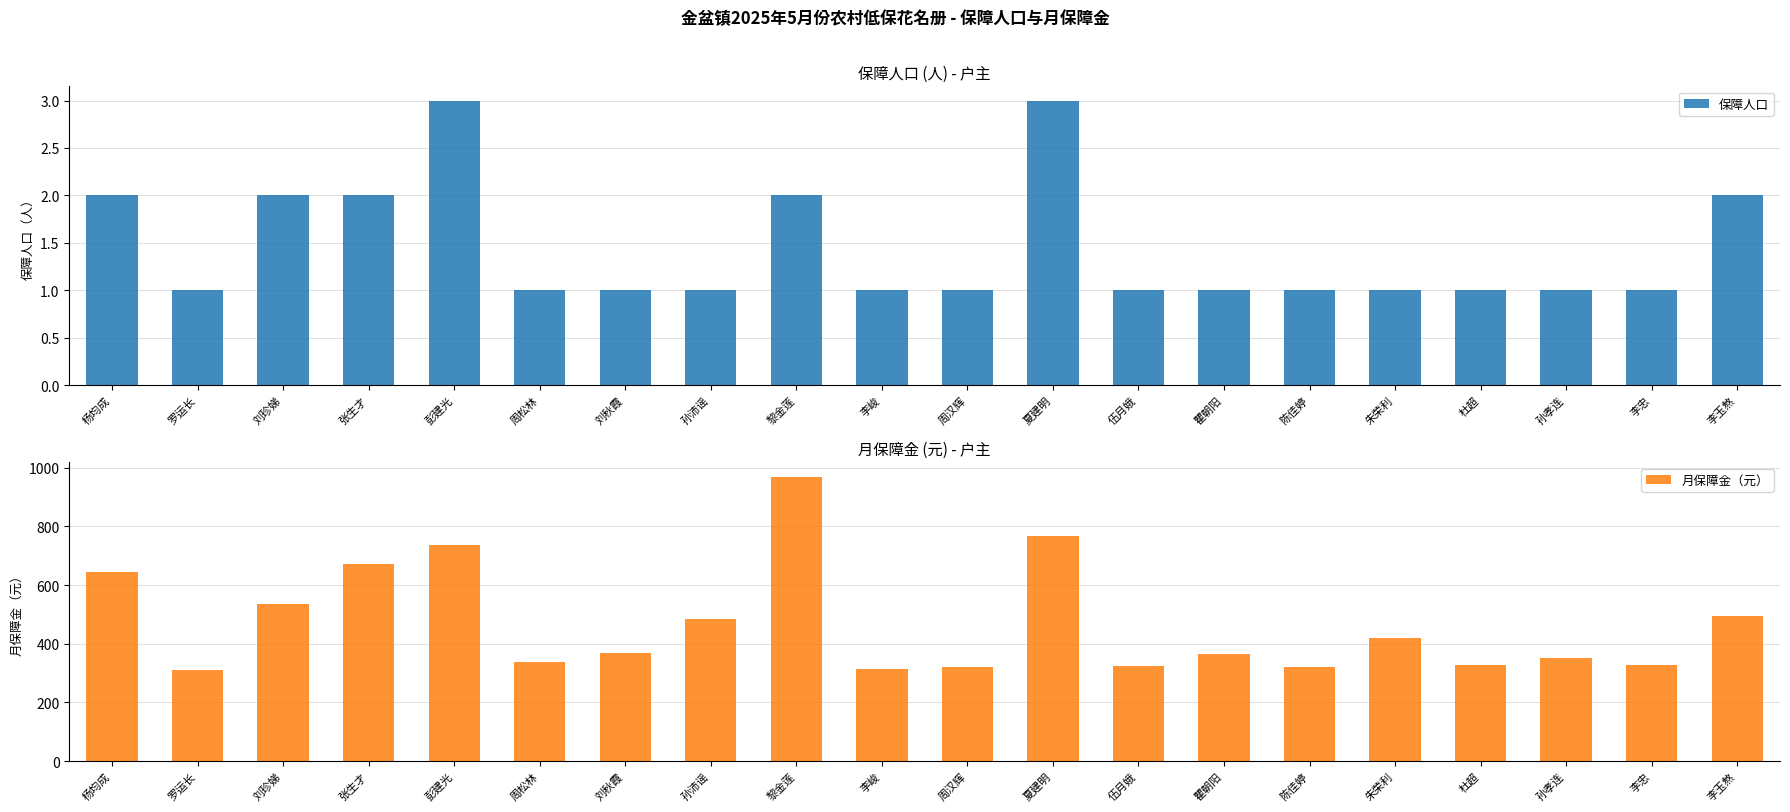

At which category does the chart reach its peak across all series?

黎金莲